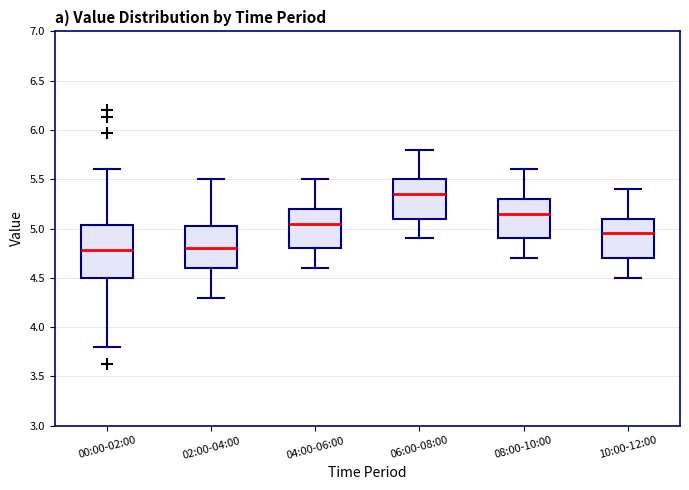

Comparing the boxes themselves (not the whiskers), which one is the tallest?

00:00-02:00